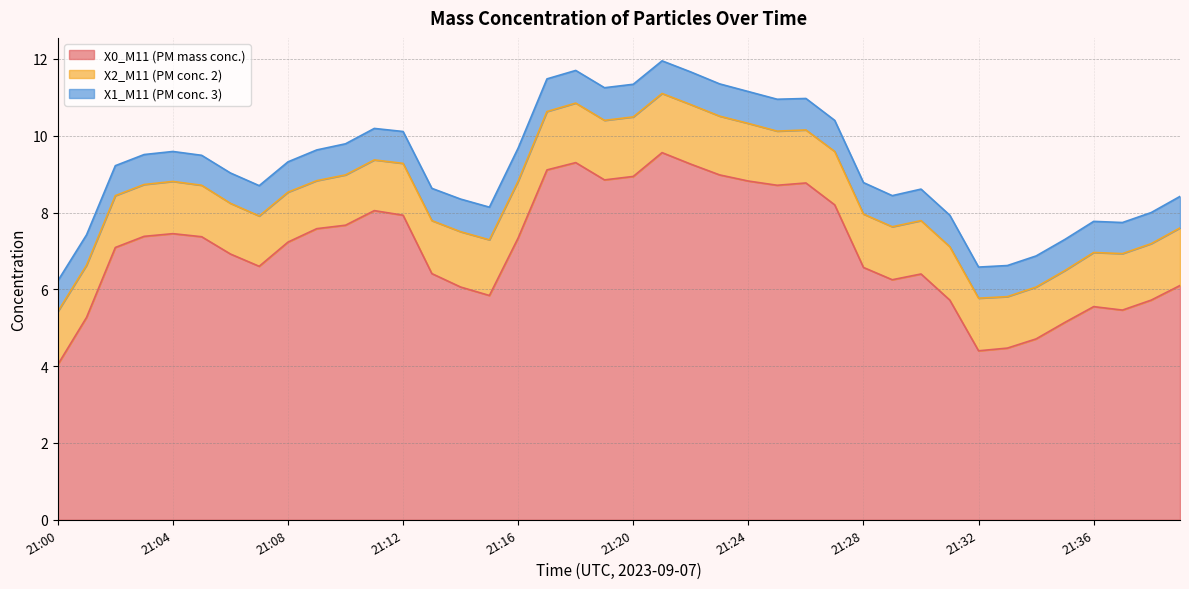

Which has a higher value, 21:09 or 21:15?

21:09